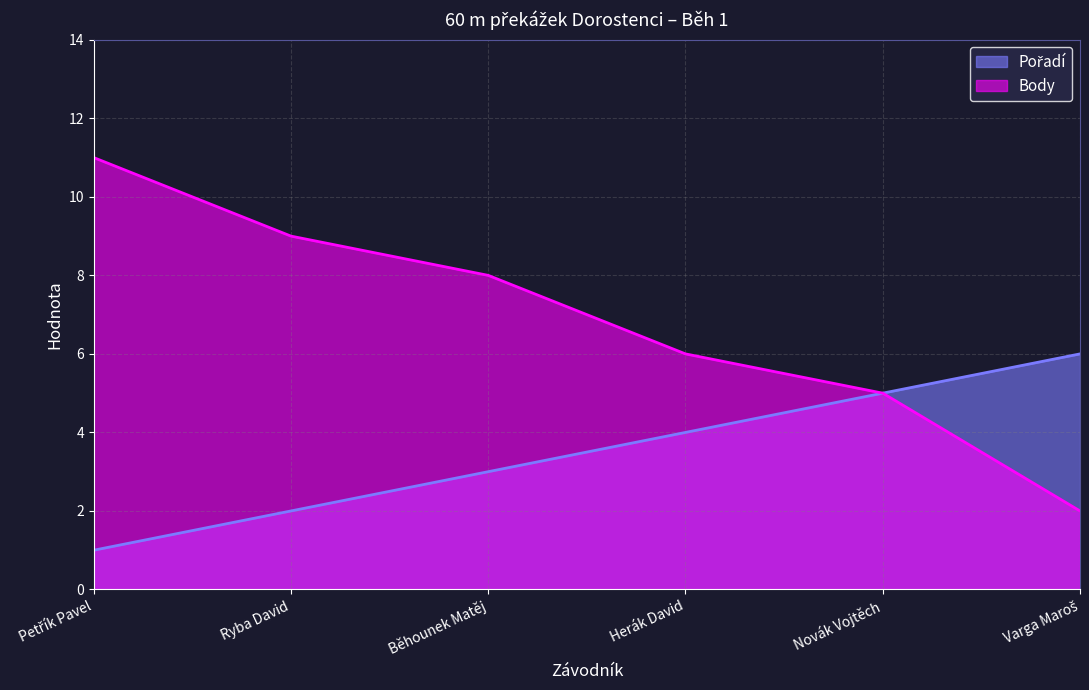

The value of Pořadí at Běhounek Matěj is 2. True or false?

False